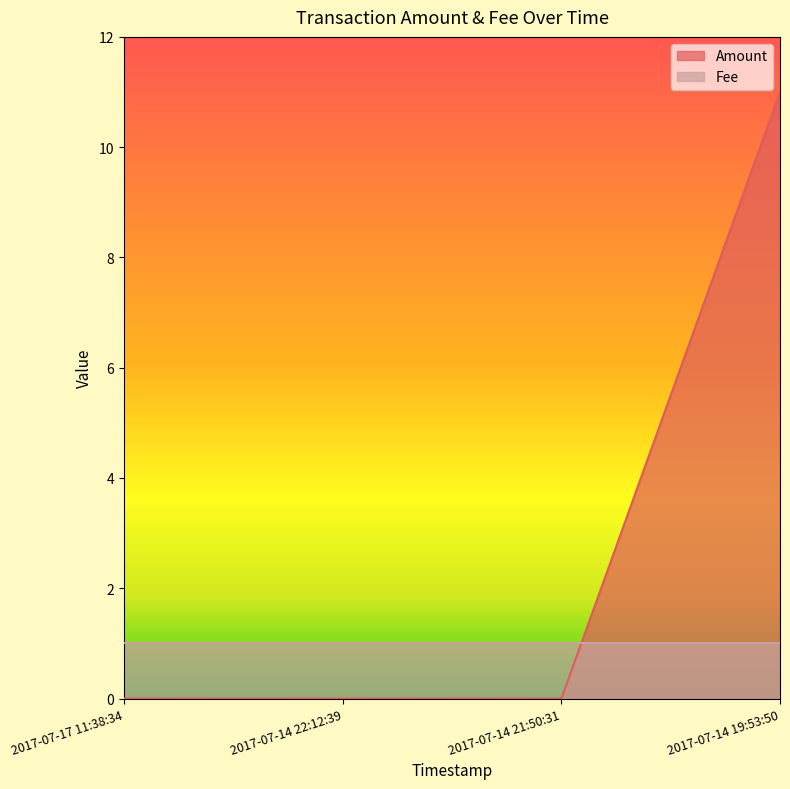

What is the difference between the maximum and second lowest values?

11